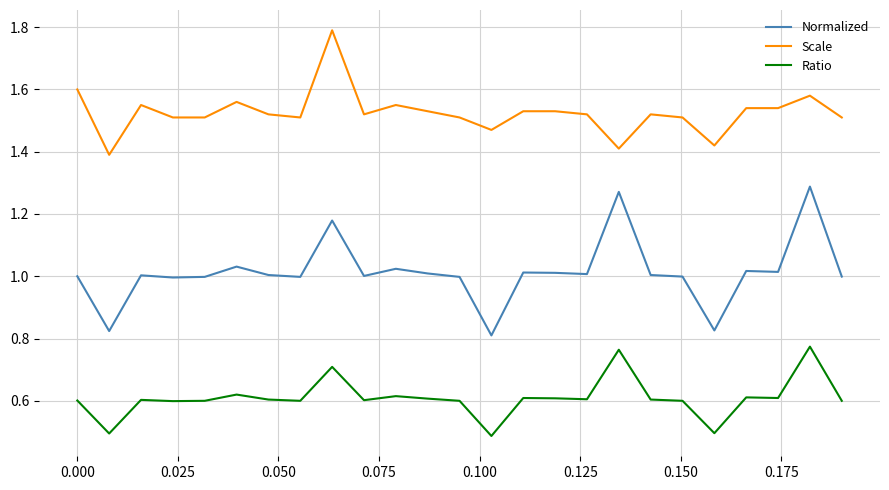

What is the maximum value for Scale?

1.8